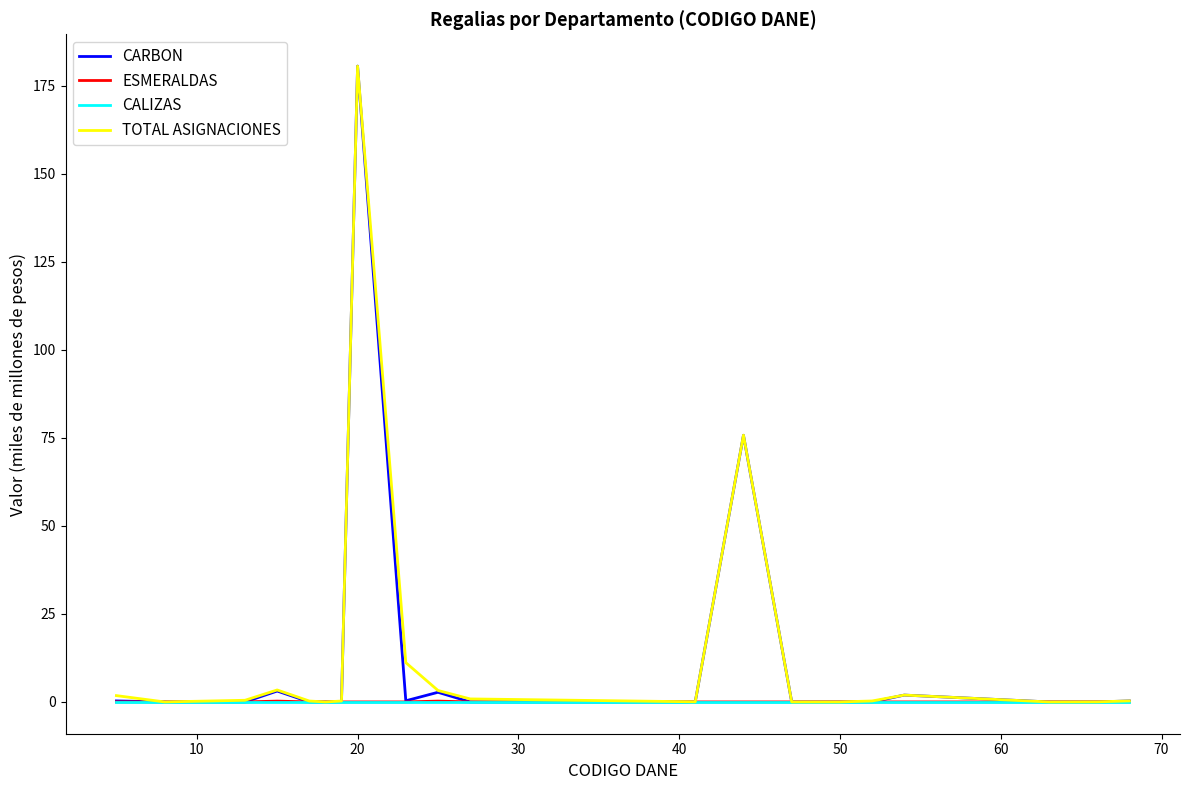

Is this an area chart (filled region under the line)?

No